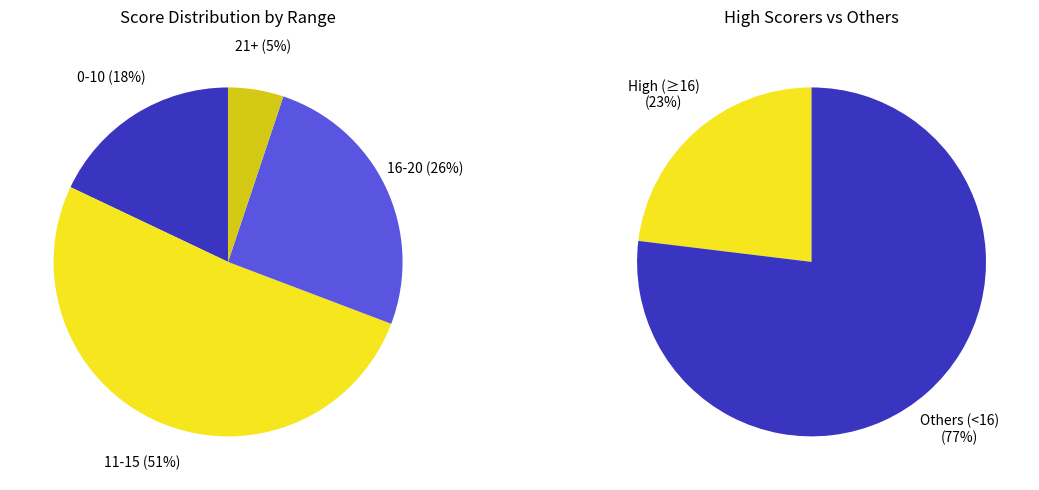

Is it true that 8 is 1% of the pie?

False